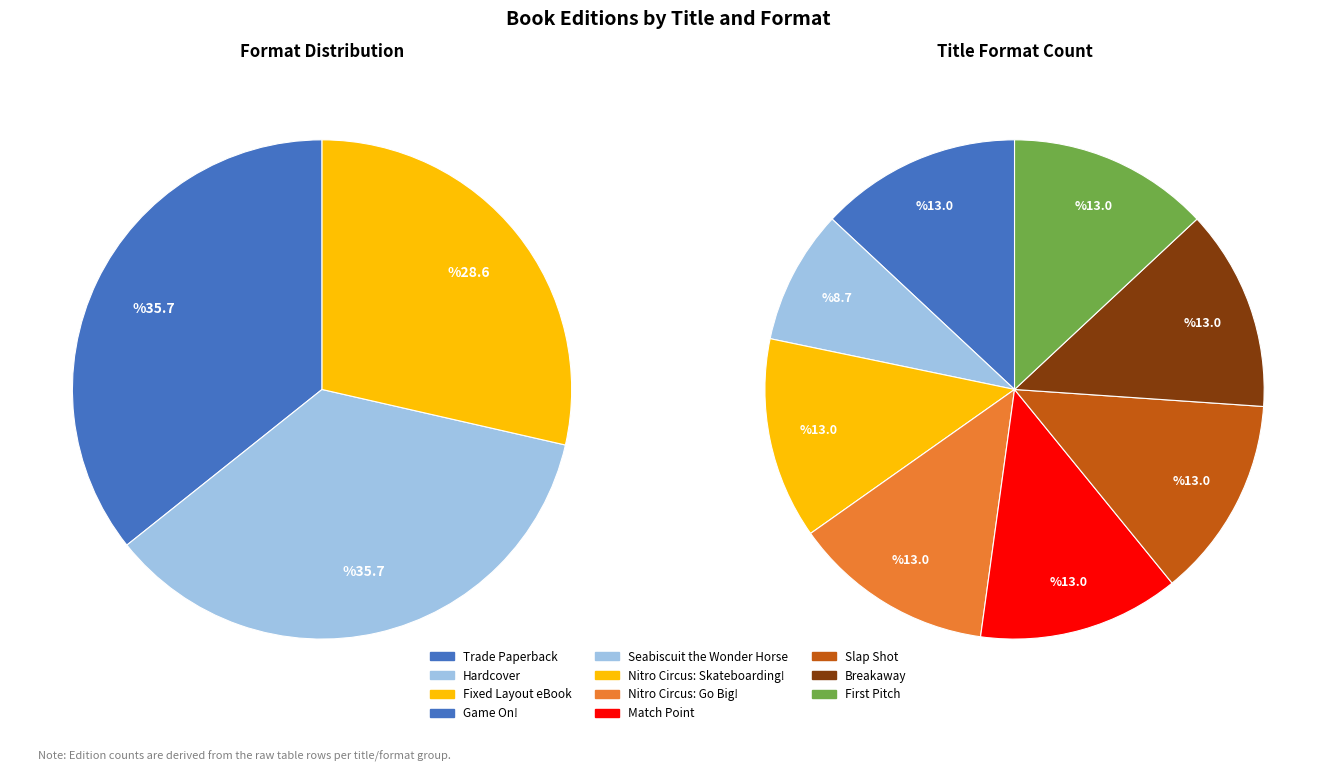

True or false: Seabiscuit the Wonder Horse accounts for 18% of the total.

False